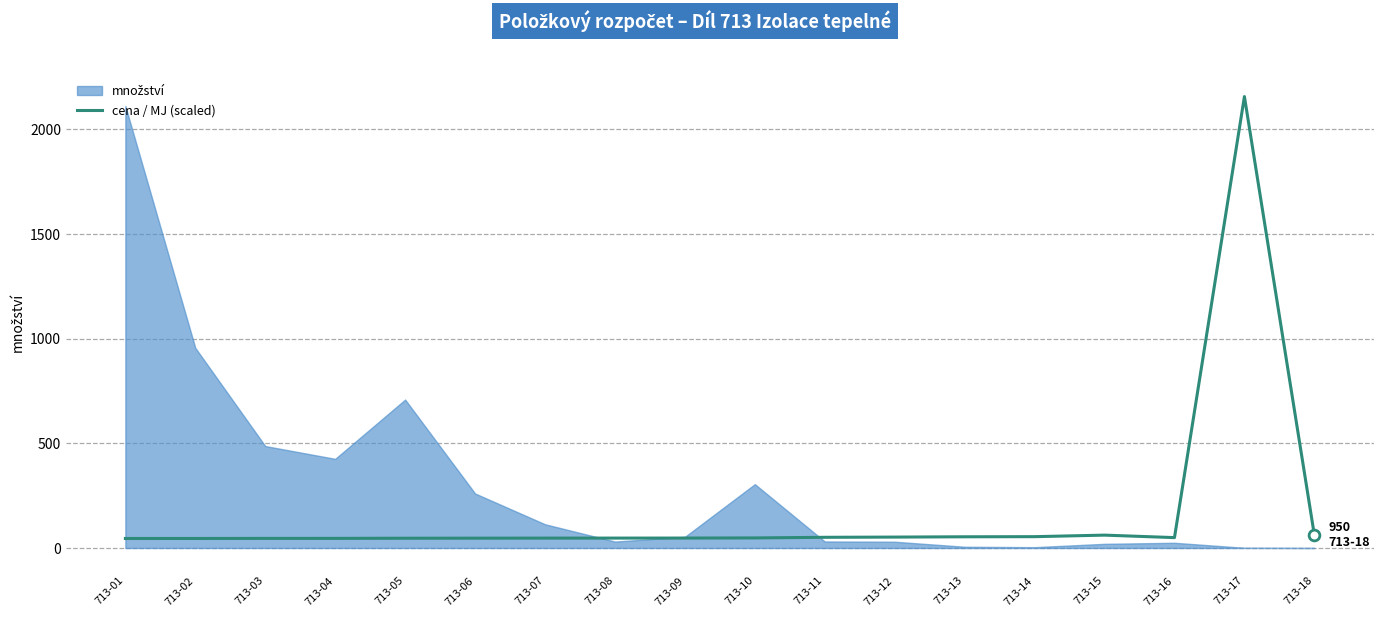

What is the highest value of the cena / MJ (scaled) series?

2157.2